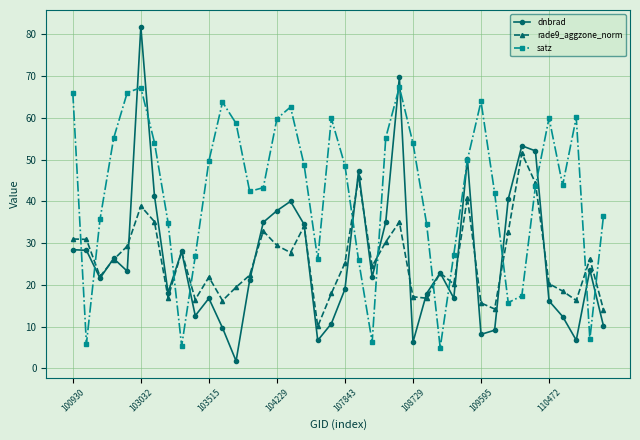

Which series has the largest total across all categories?

satz